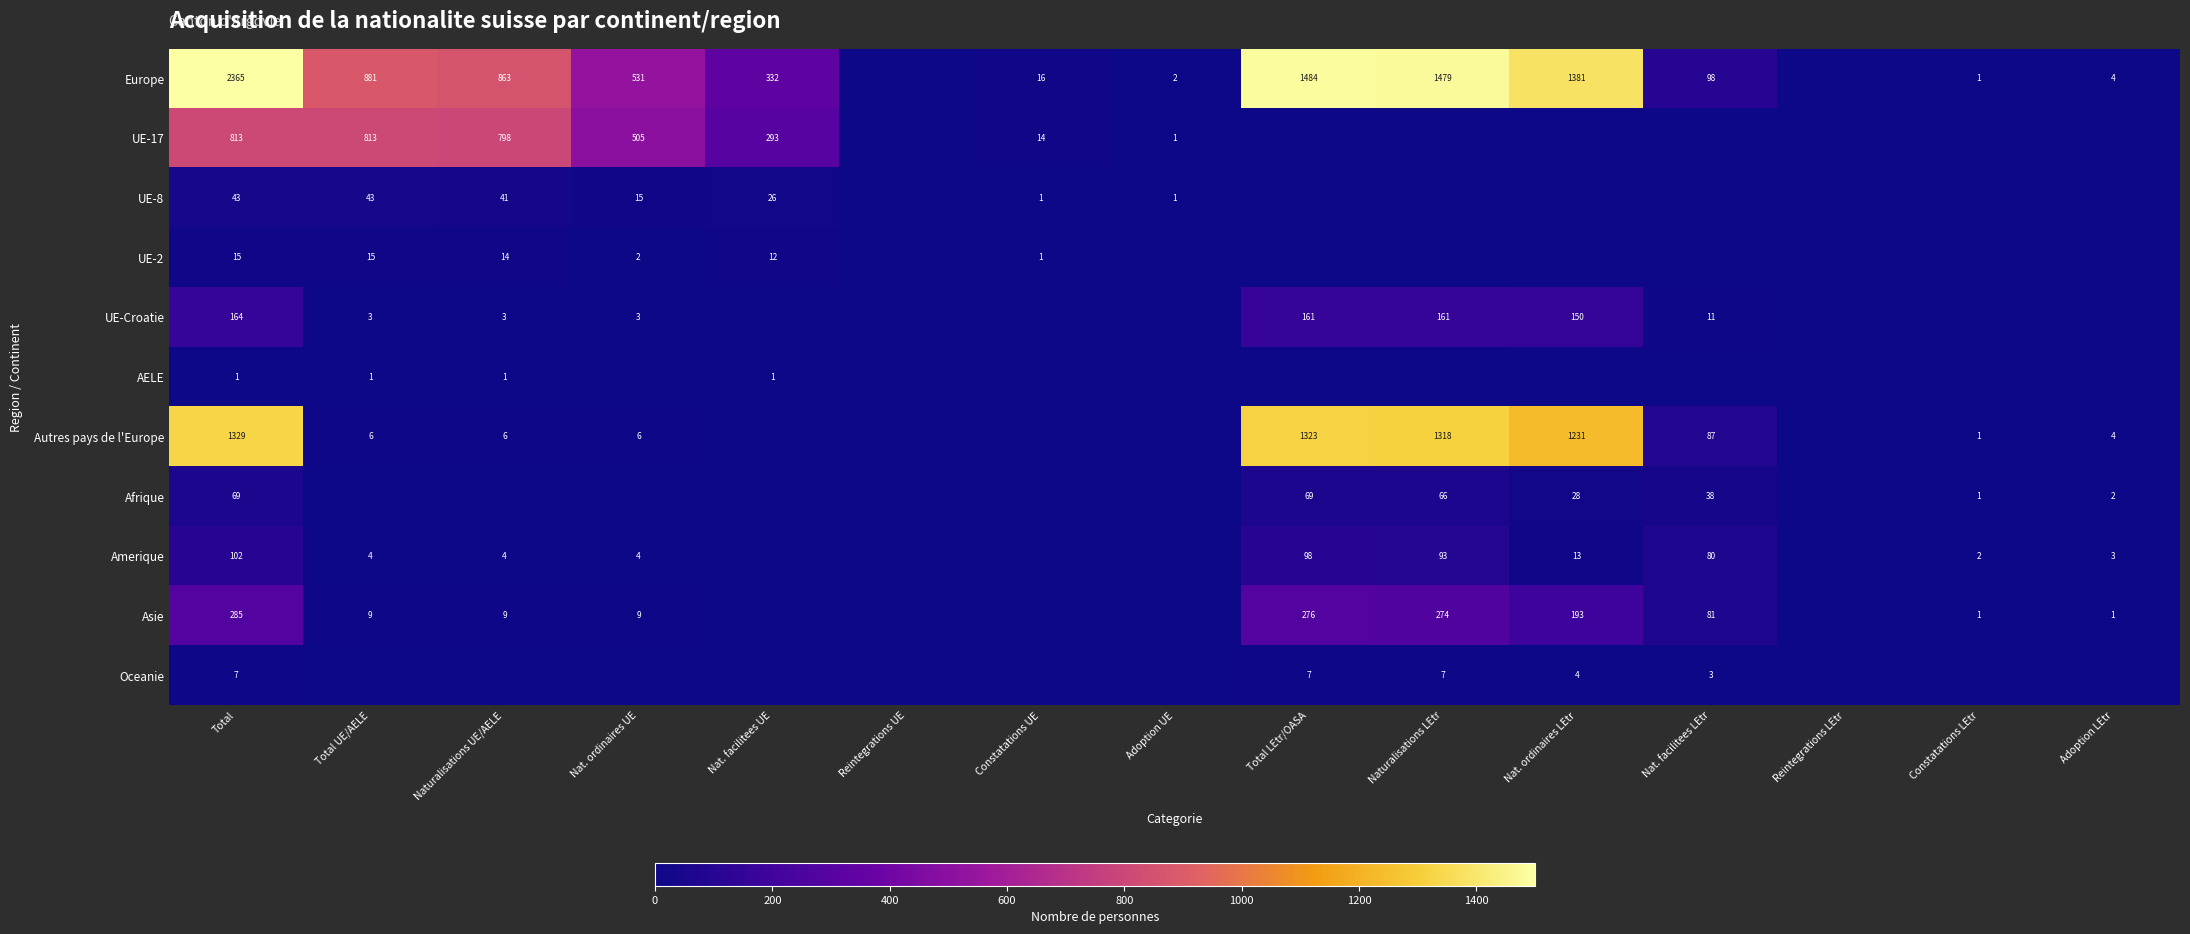

What is the maximum value shown in the chart?

2365